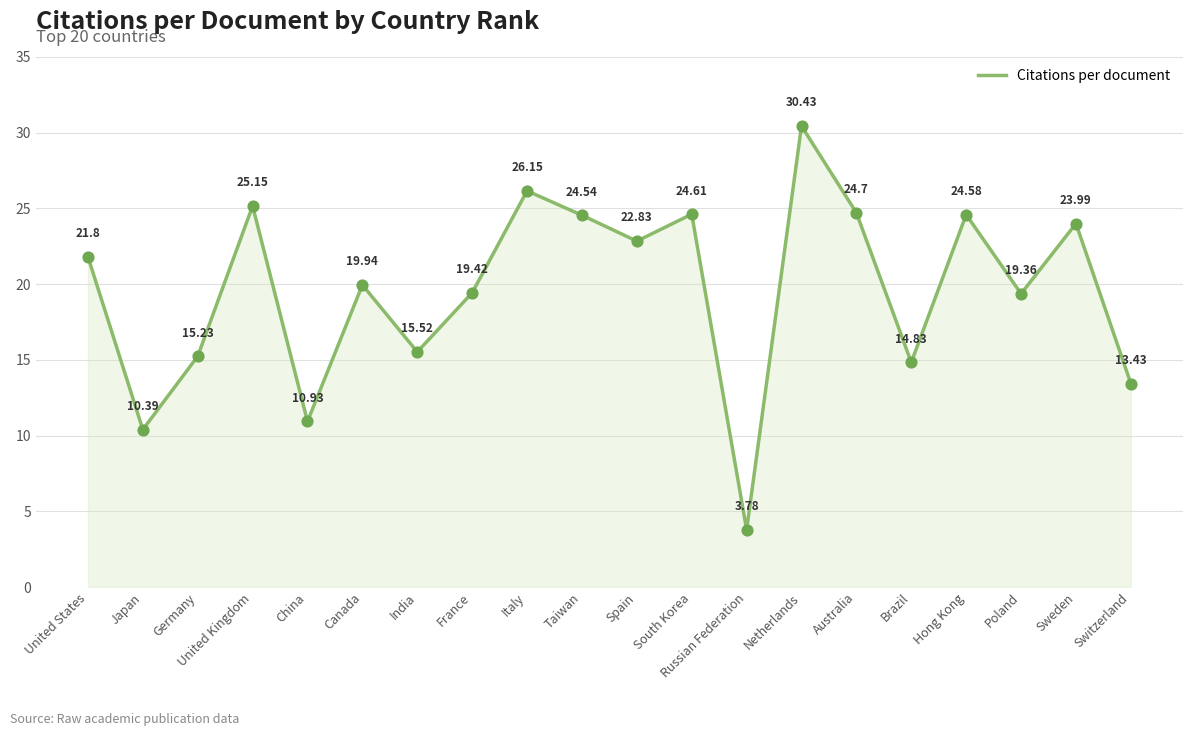

What is the change in value from Japan to China?

+0.5